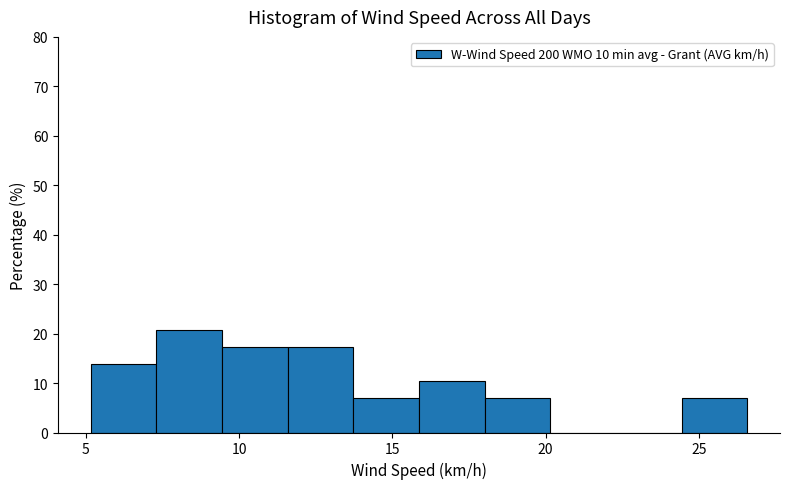

Reading left to right, list every bar in this chart as the range it spans on the x-axis followed by its height. Neither the bar edges nor the heights are printed on the chart, so give them approximately, as read against the axes.

5.0 to 7.5: 14
7.5 to 9.5: 21
9.5 to 11.5: 17
11.5 to 13.5: 17
13.5 to 16.0: 7
16.0 to 18.0: 10
18.0 to 20.0: 7
20.0 to 22.5: 0
22.5 to 24.5: 0
24.5 to 26.5: 7